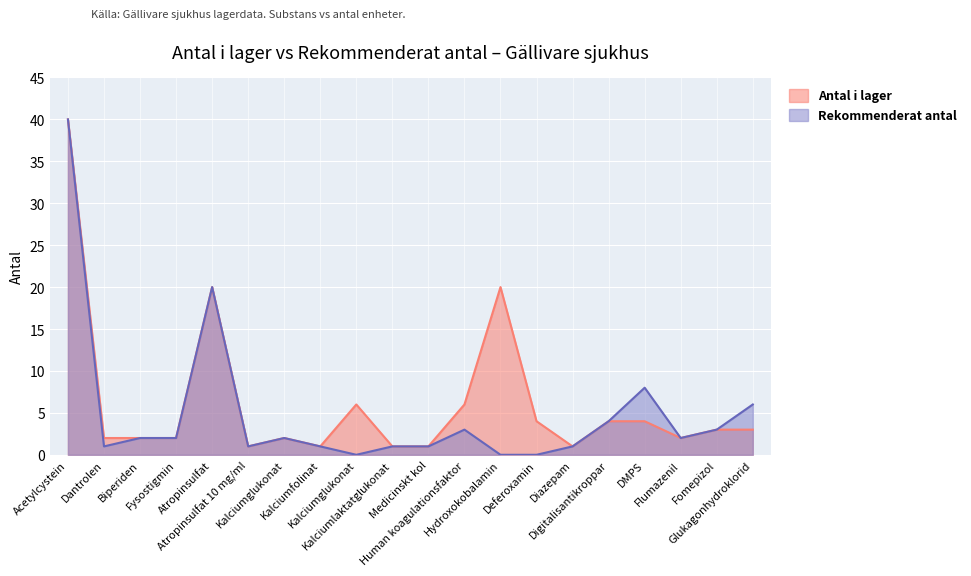

Rank the series by their average value, from highest to lowest.

Antal i lager, Rekommenderat antal